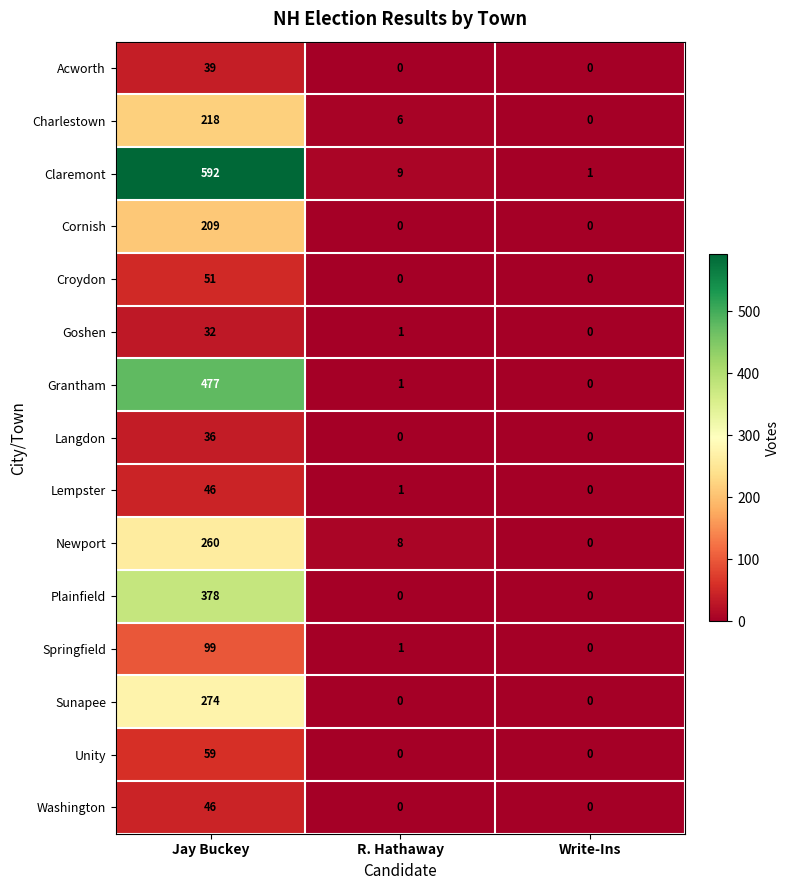

Is it true that Sunapee equals 84 at Write-Ins?

False